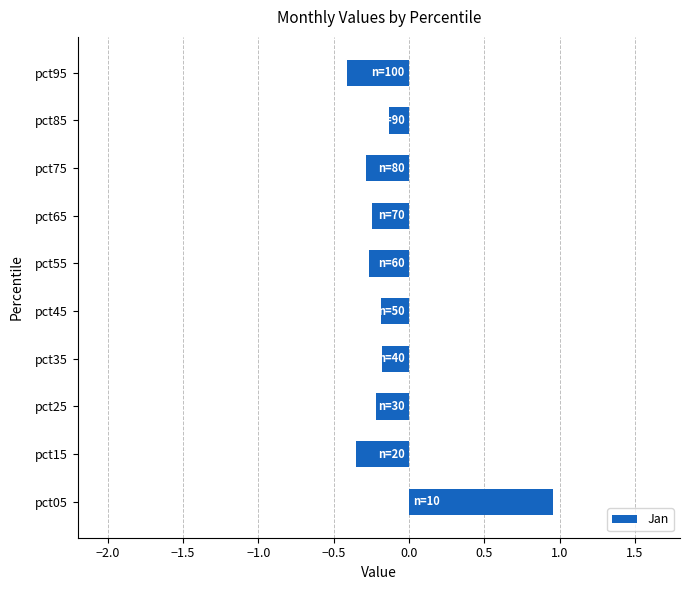

What is the difference between the maximum and second lowest values?

1.3